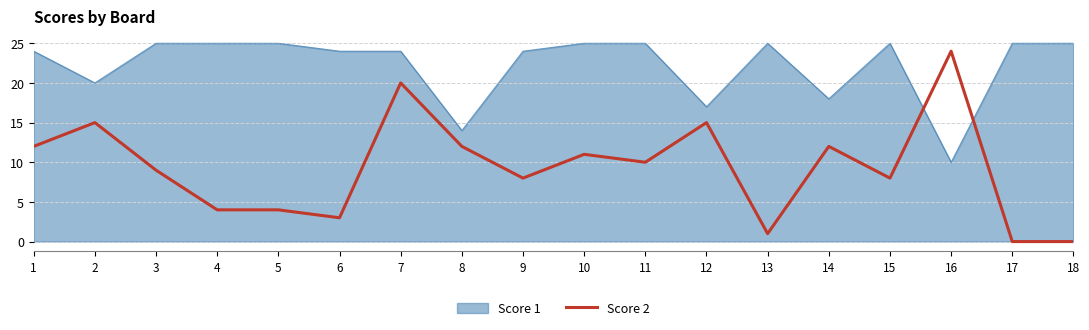

What is the maximum value shown in the chart?

25